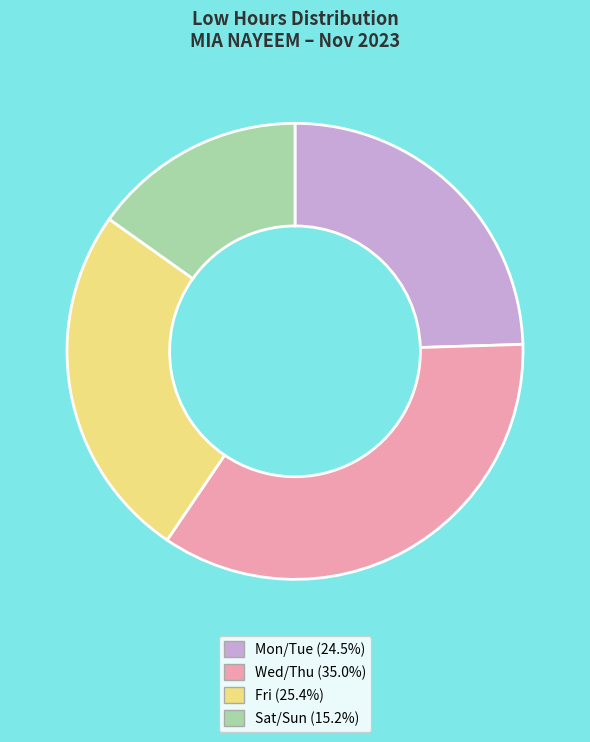

Is the sum of Fri (25.4%) and Wed/Thu (35.0%) greater than half?

Yes